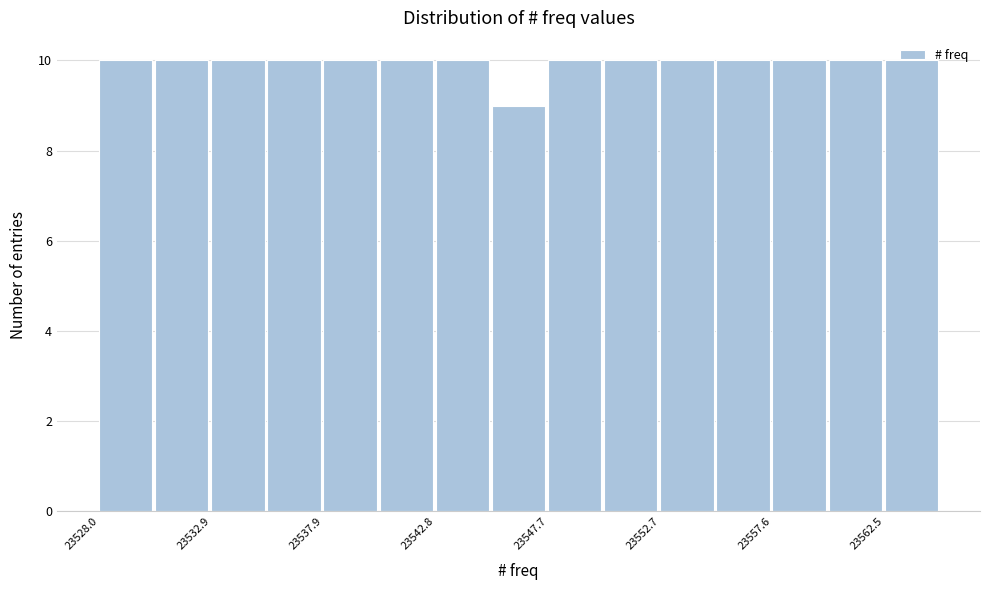

Reading left to right, transcribe this chart: for each bar, give the range it covers on the x-axis and its height. Neither the bar edges nor the heights are printed on the chart, so give them approximately, as read against the axes.

23528.0 to 23530.5: 10
23530.5 to 23533.0: 10
23533.0 to 23535.5: 10
23535.5 to 23538.0: 10
23538.0 to 23540.5: 10
23540.5 to 23543.0: 10
23543.0 to 23545.5: 10
23545.5 to 23547.5: 9
23547.5 to 23550.0: 10
23550.0 to 23552.5: 10
23552.5 to 23555.0: 10
23555.0 to 23557.5: 10
23557.5 to 23560.0: 10
23560.0 to 23562.5: 10
23562.5 to 23565.0: 10